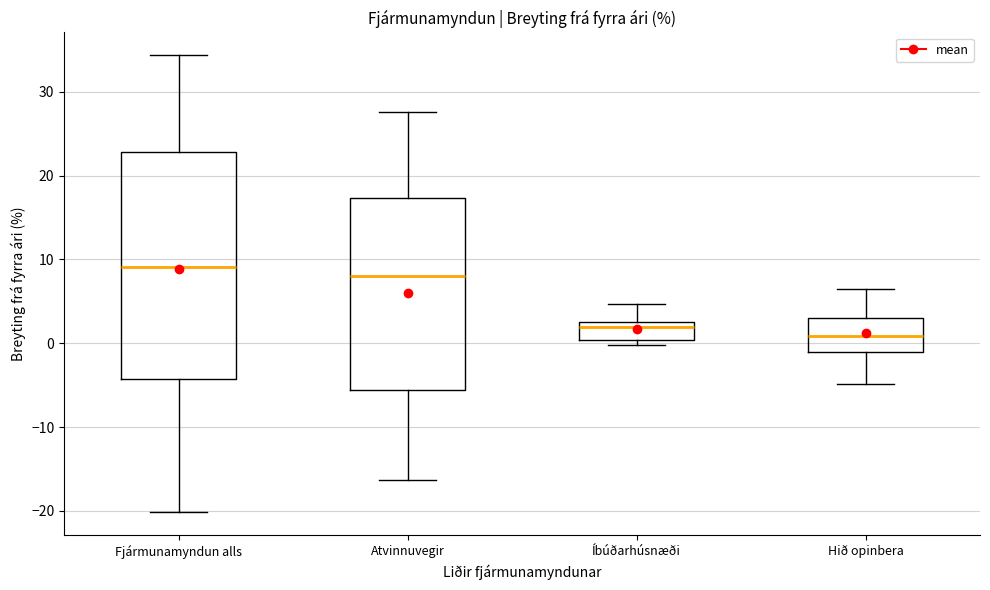

Reading left to right, read every box against the y-axis: the position of its median line, the range the box covers, and the ends of its whiskers. The values are not printed on the chart, so give them approximately, as read against the axis.

Fjármunamyndun alls: median 9, box -4 to 23, whiskers -20 to 34
Atvinnuvegir: median 8, box -6 to 17, whiskers -16 to 28
Íbúðarhúsnæði: median 2, box 0 to 3, whiskers 0 (just below the box's lower edge) to 5
Hið opinbera: median 1, box -1 to 3, whiskers -5 to 7